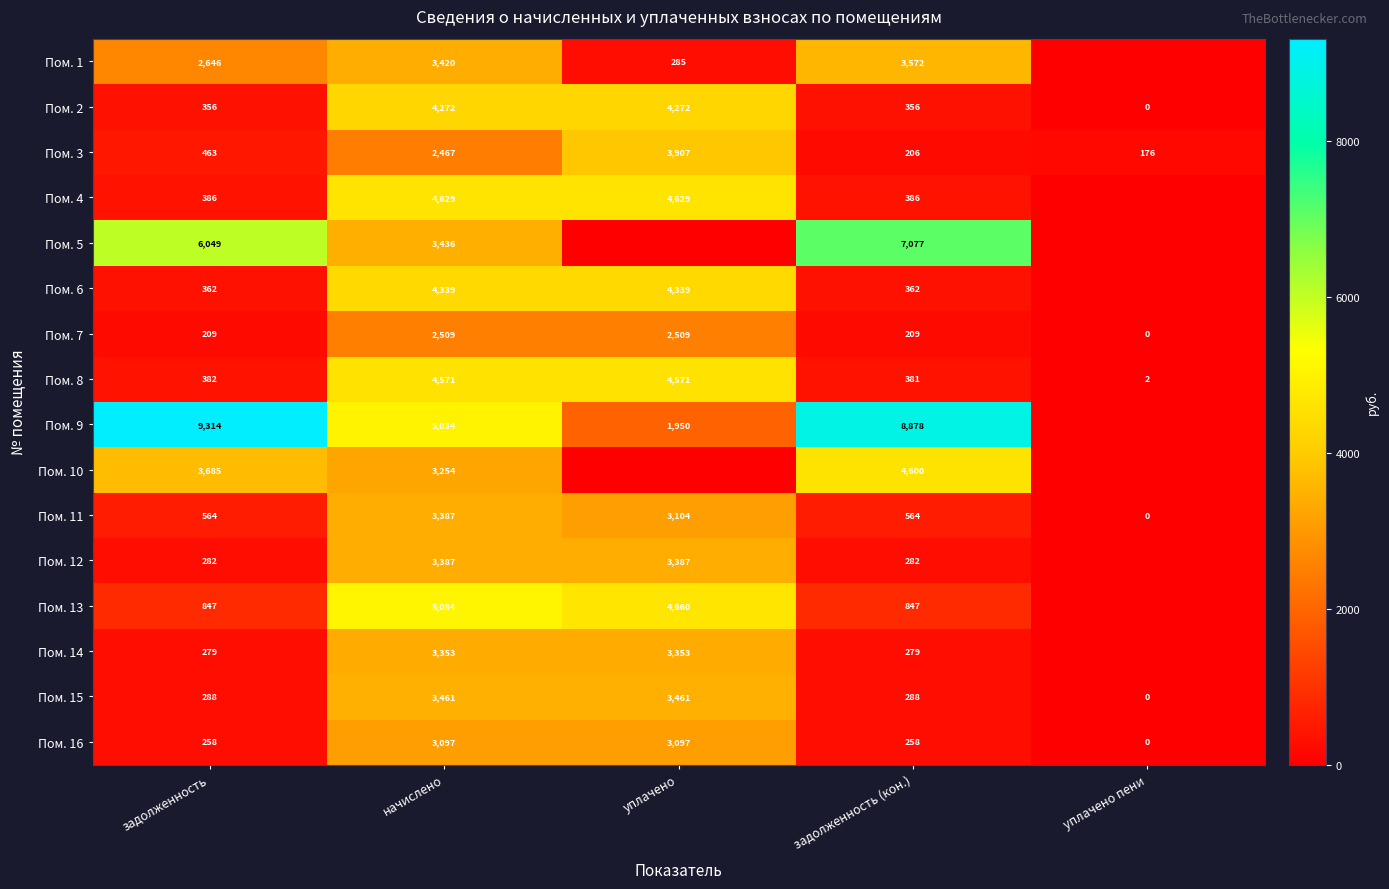

At which category is the sum across all series the highest?

начислено